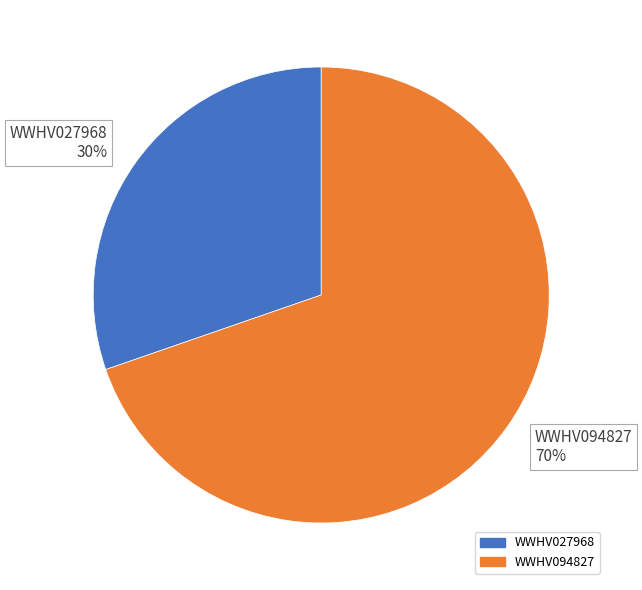

What percentage is the WWHV094827 slice, to the nearest percent?

70%